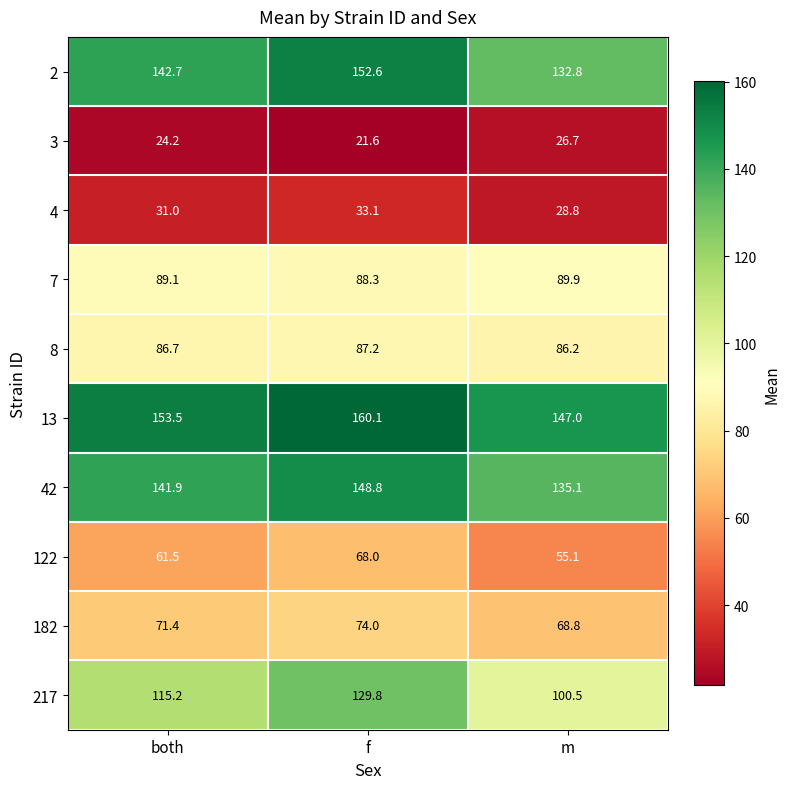

What is the minimum value for 13?

147.0